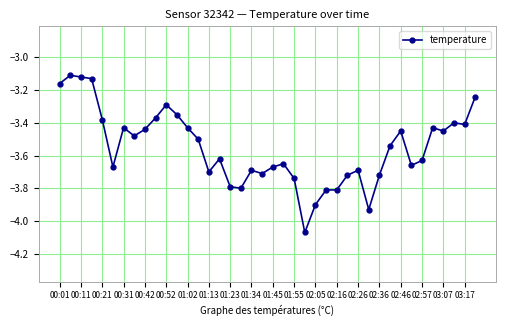

What is the sum of all values?

-142.1